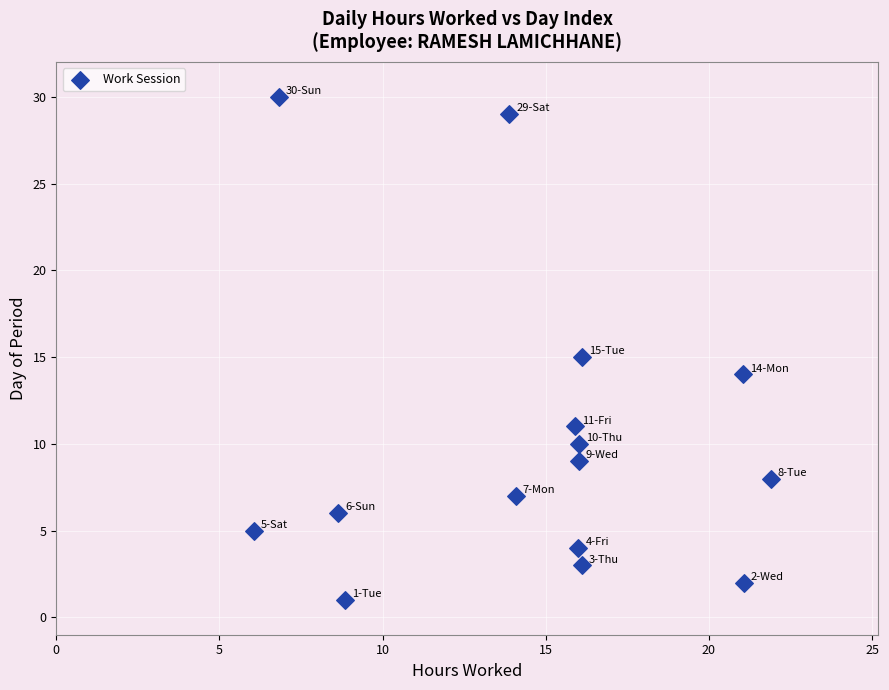

What is the range of Y values (max minus min)?

29